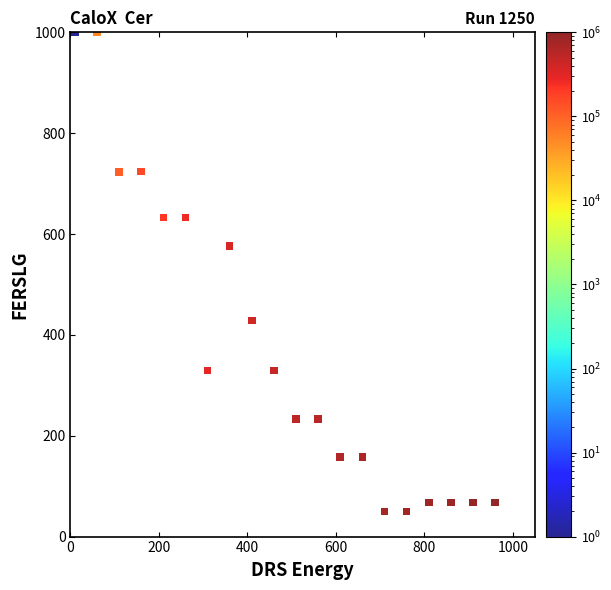

What is the range of Y values (max minus min)?

950.0